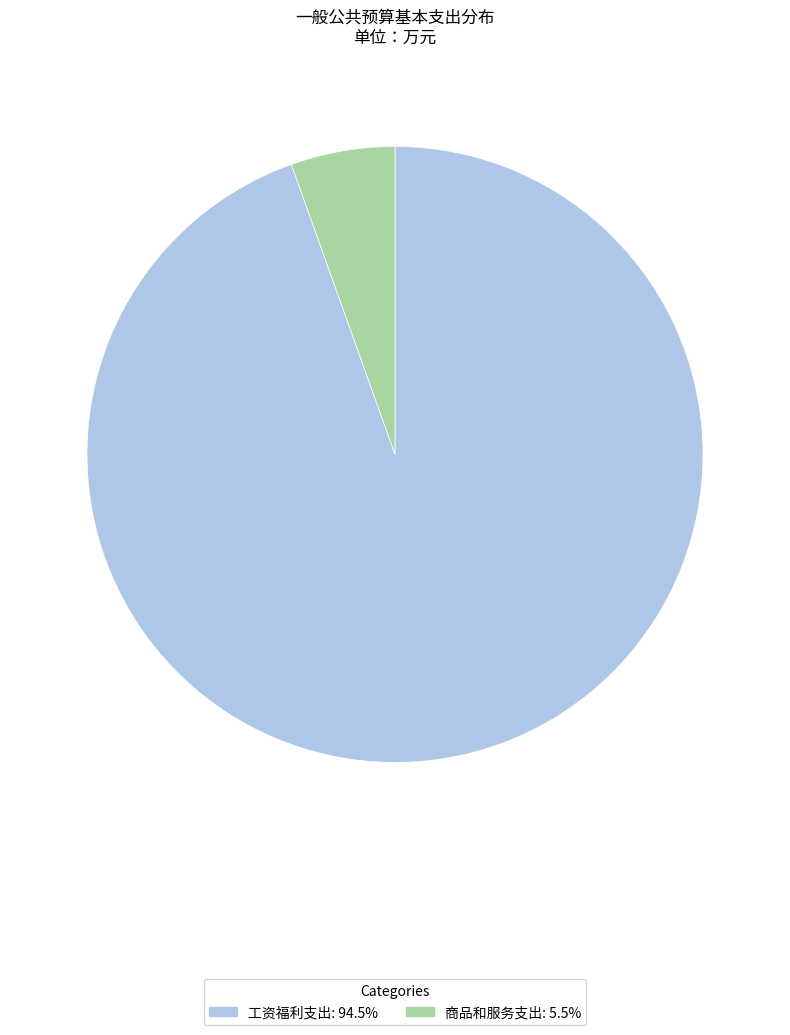

Which slice is the largest?

工资福利支出